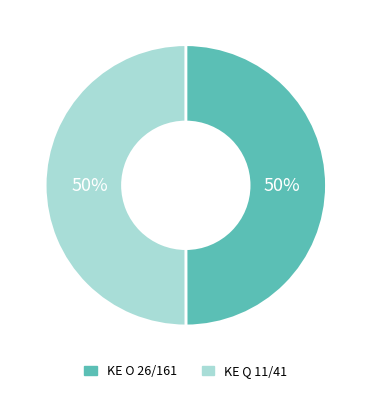

To the nearest percent, what is the combined percentage of KE Q 11/41 and KE O 26/161?

100%